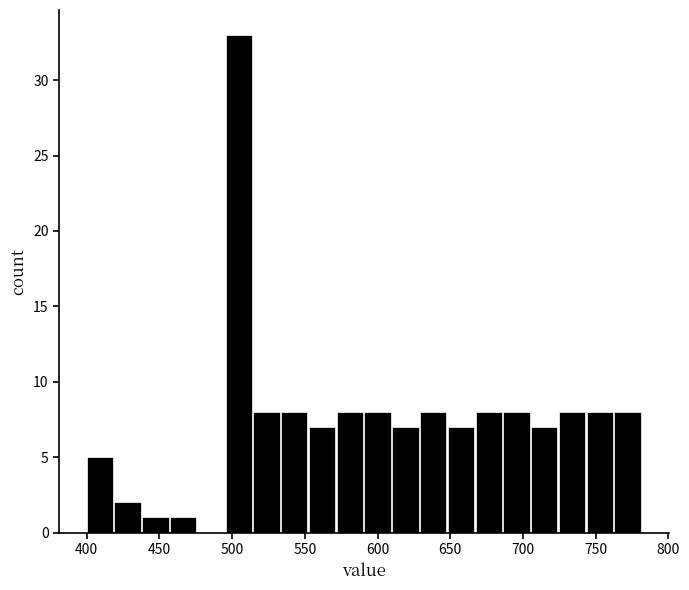

Read against the x-axis, roughly where is the centre of the tallest bar?

505